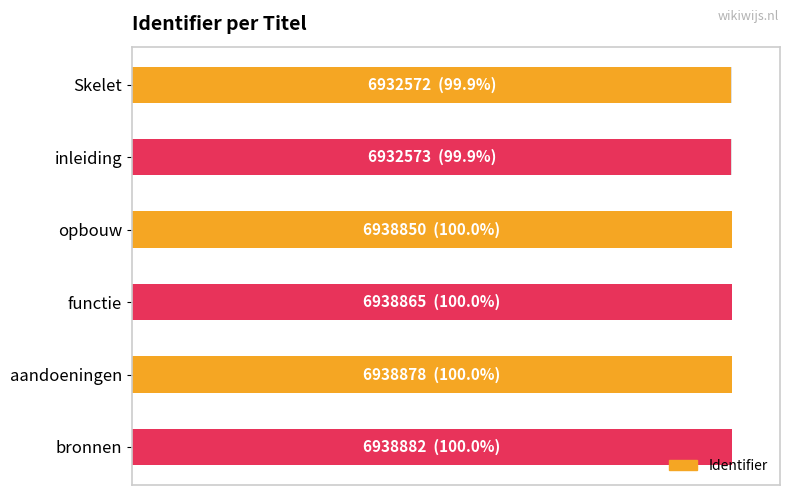

Does the chart contain stacked bars?

No